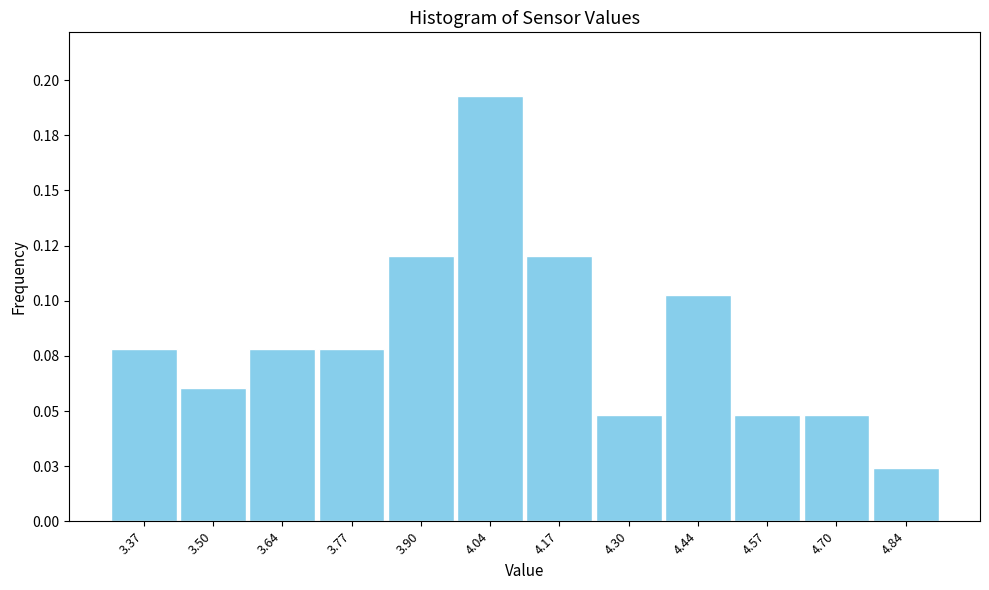

Are the bars horizontal?

No